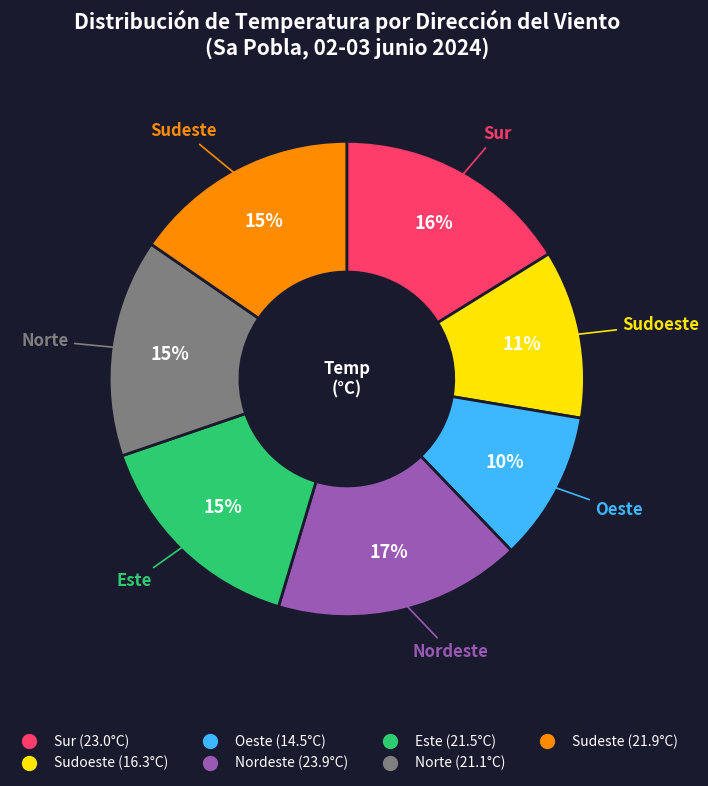

How many segments does this pie chart have?

7